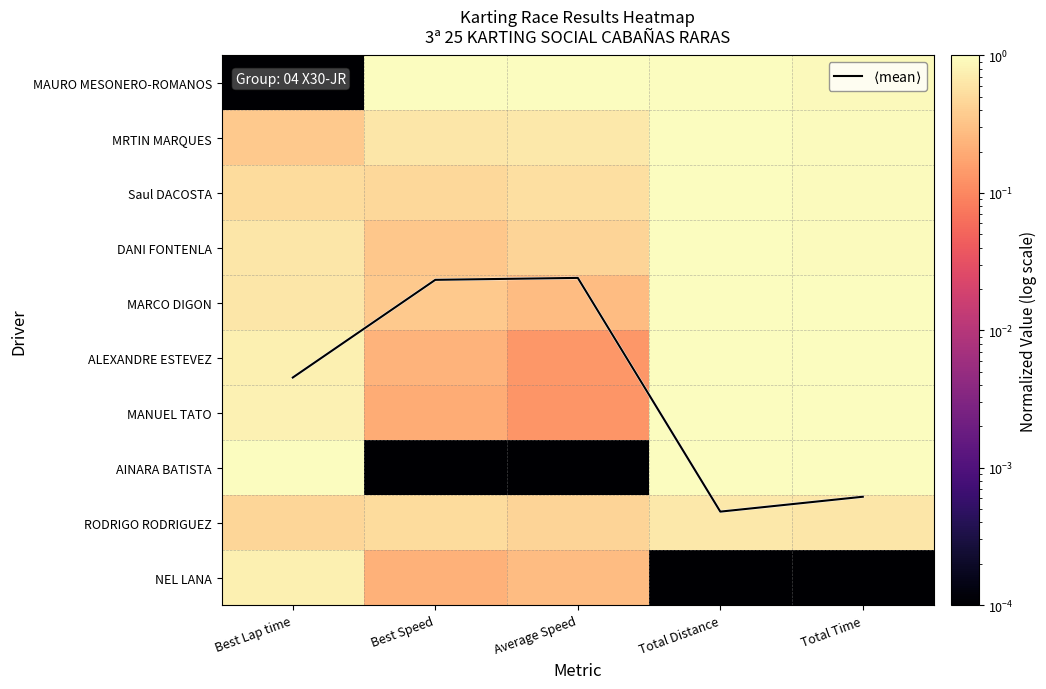

What is the difference between the maximum and minimum values in the MARCO DIGON series?

0.7